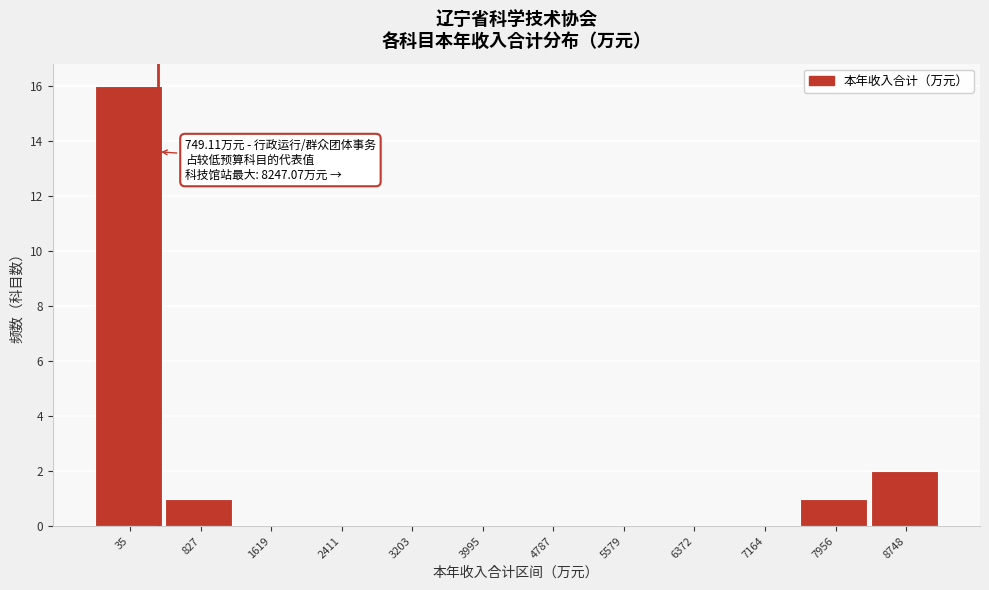

Reading left to right, what are all the values shown in this chart?

35=16	827=1	1619=0	2411=0	3203=0	3995=0	4787=0	5579=0	6372=0	7164=0	7956=1	8748=2